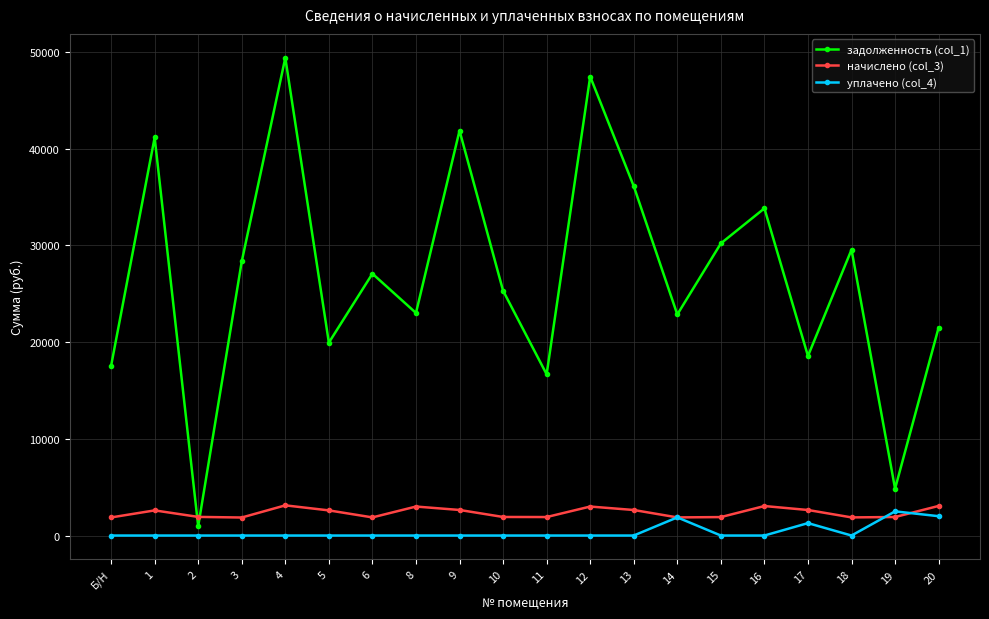

What is the spread (max minus min) of values at Б/Н?

17552.7